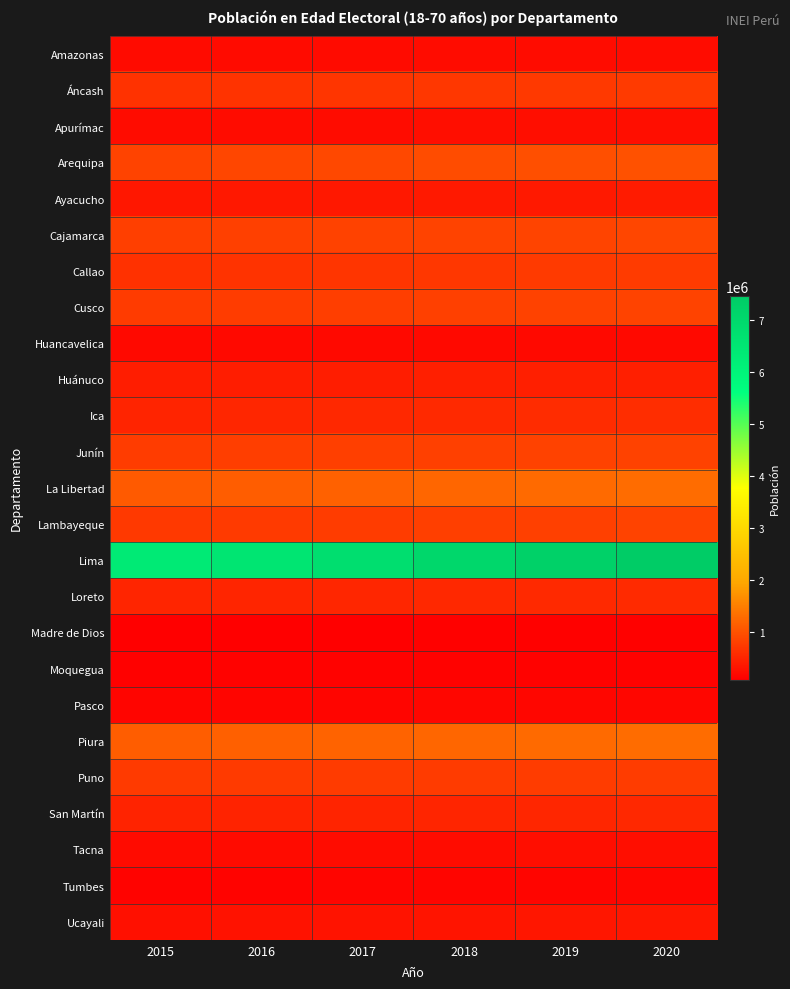

Between 2020 and 2015, which is larger?

2020